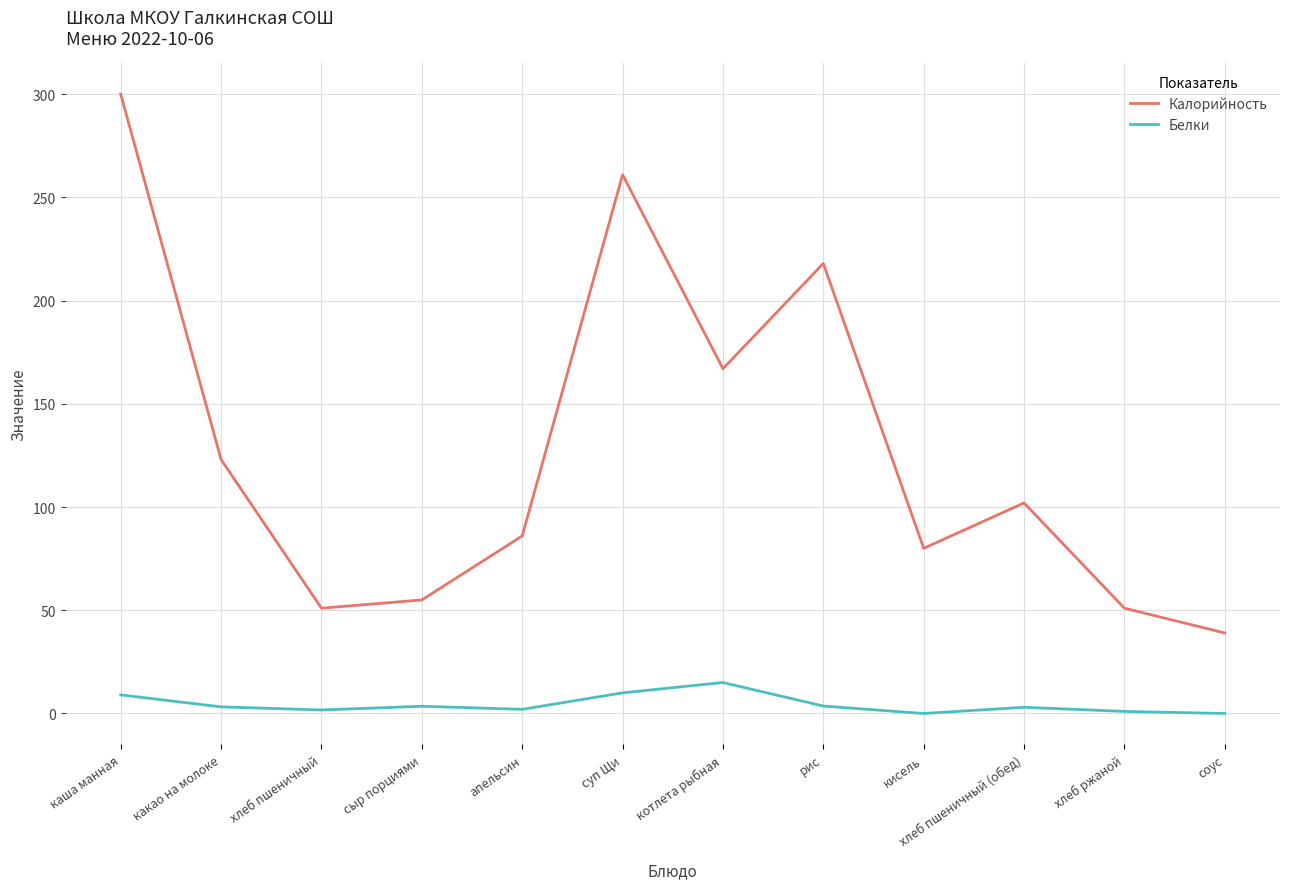

What is the difference between the maximum and minimum values in the Белки series?

15.0